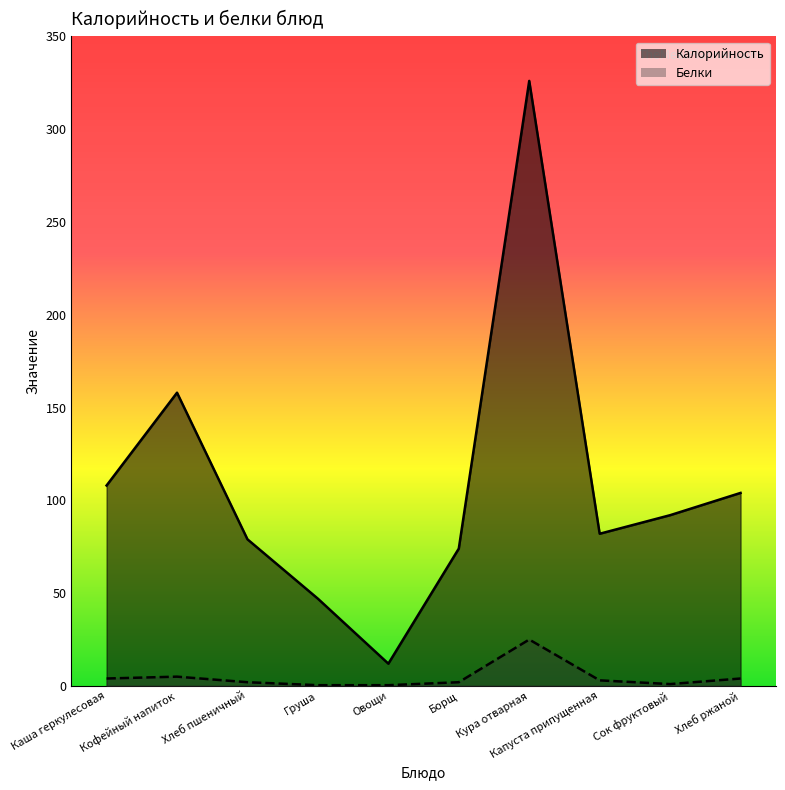

Reading left to right, transcribe all the data shown in this chart.

Калорийность: Каша геркулесовая=108.0	Кофейный напиток=158.0	Хлеб пшеничный=79.0	Груша=47.0	Овощи=12.0	Борщ=74.0	Кура отварная=326.0	Капуста припущенная=82.0	Сок фруктовый=92.0	Хлеб ржаной=104.0
Белки: Каша геркулесовая=4.0	Кофейный напиток=5.0	Хлеб пшеничный=2.0	Груша=0.4	Овощи=0.4	Борщ=2.0	Кура отварная=25.0	Капуста припущенная=3.0	Сок фруктовый=1.0	Хлеб ржаной=4.0